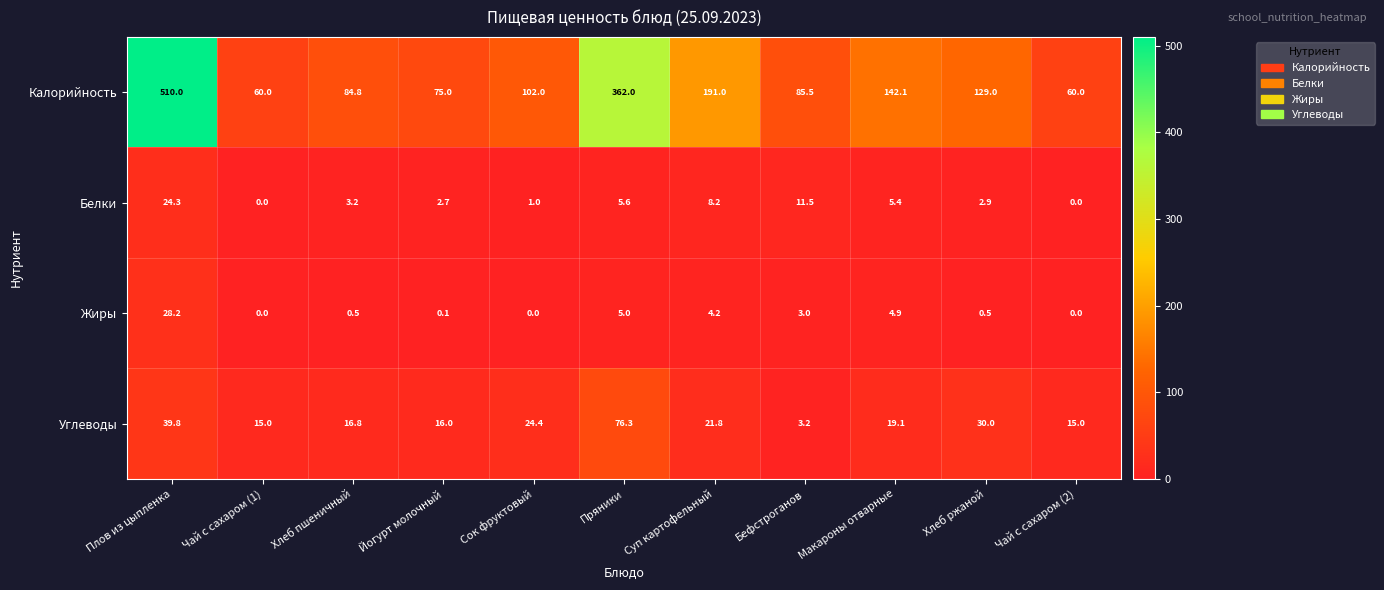

What is the total value across all series at Йогурт молочный?

93.8